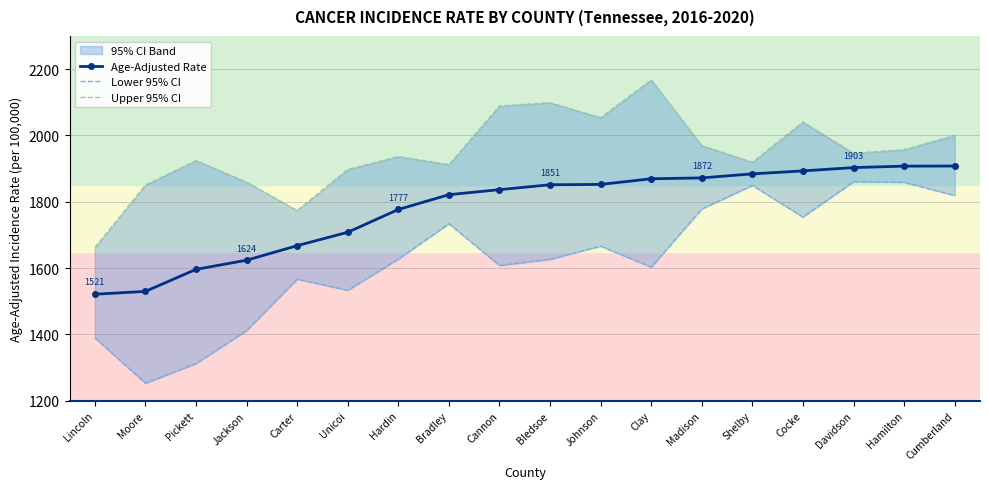

At which category is the sum across all series the highest?

Cumberland